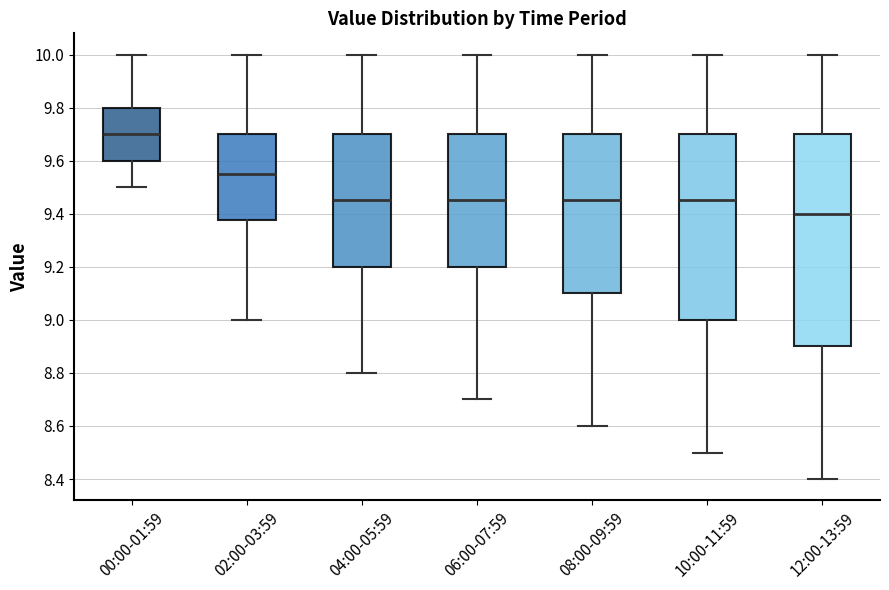

Which box's median line is the highest?

00:00-01:59